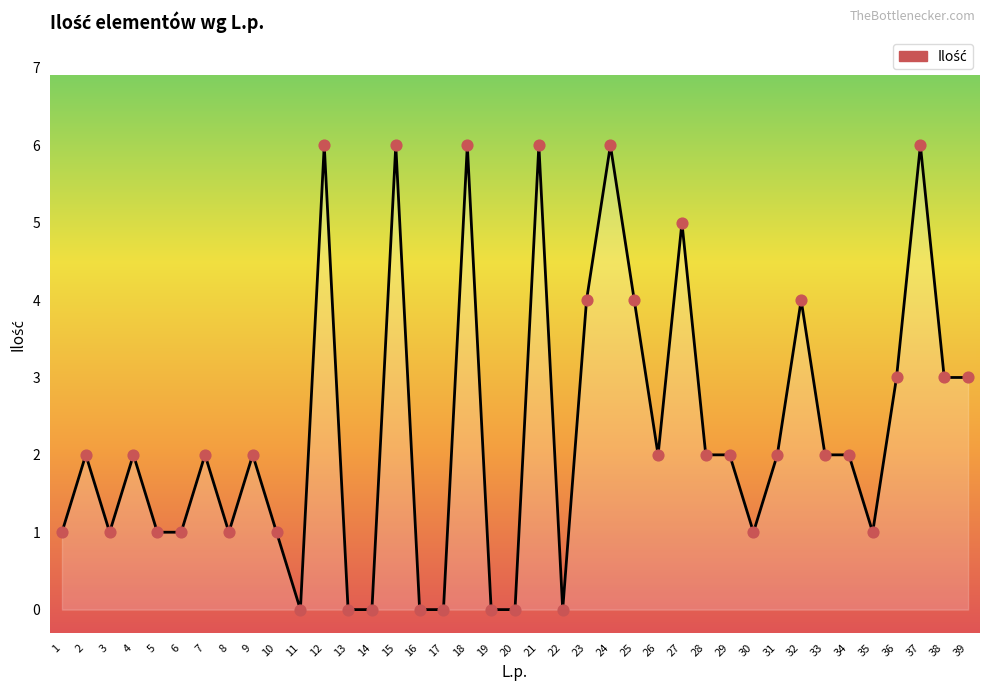

What is the change in value from 16 to 28?

+2